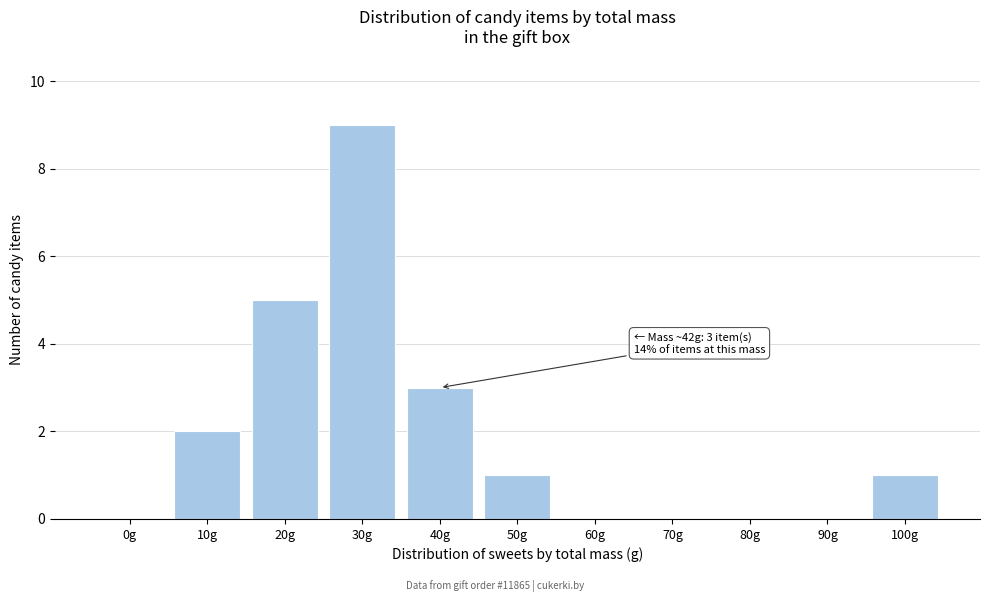

Reading left to right, extract all data points from this chart.

0g=0	10g=2	20g=5	30g=9	40g=3	50g=1	60g=0	70g=0	80g=0	90g=0	100g=1